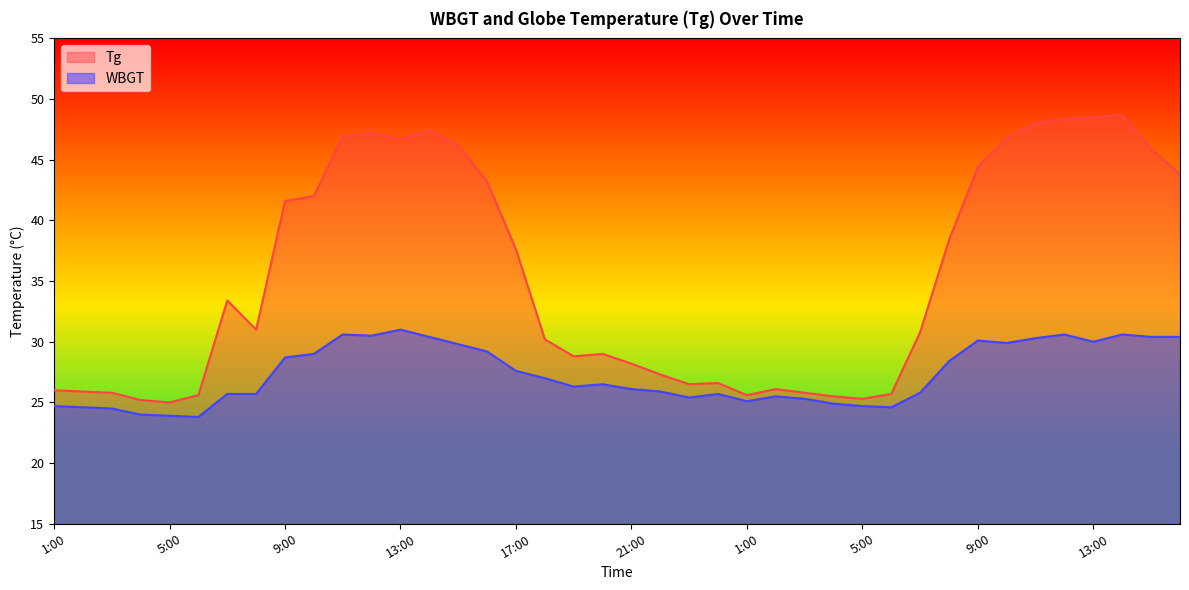

Which has a higher value, 12:00 or 16:00?

12:00